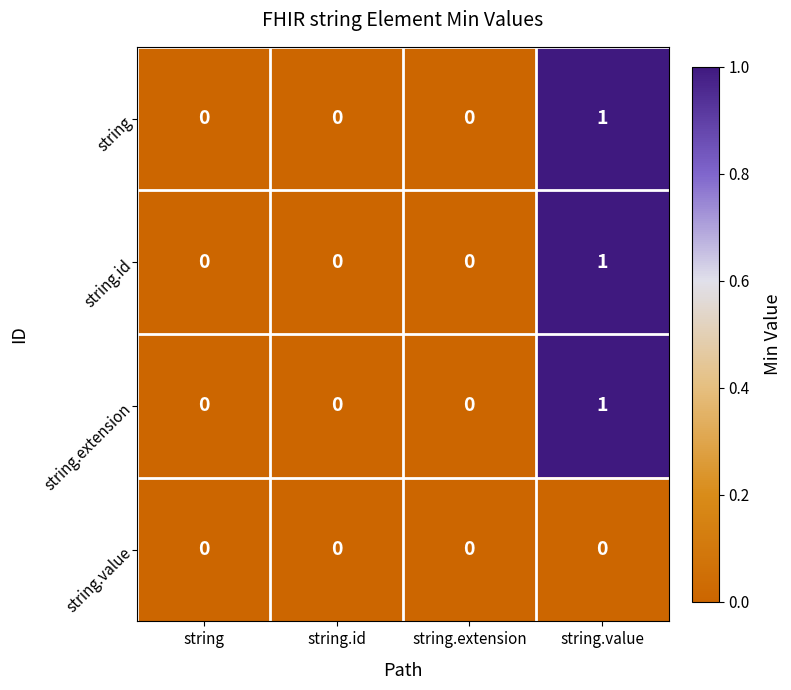

Is the value of string at string.value greater than the value of string.id at string?

Yes